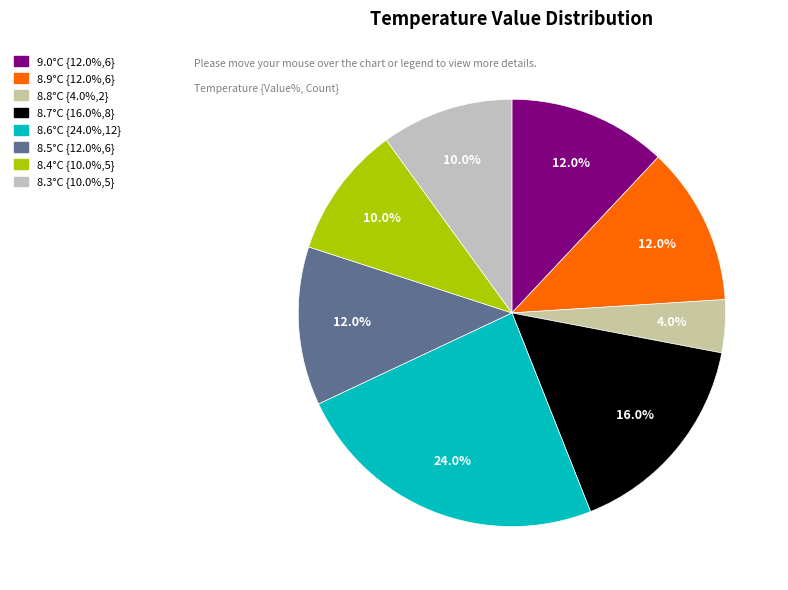

How many segments does this pie chart have?

8